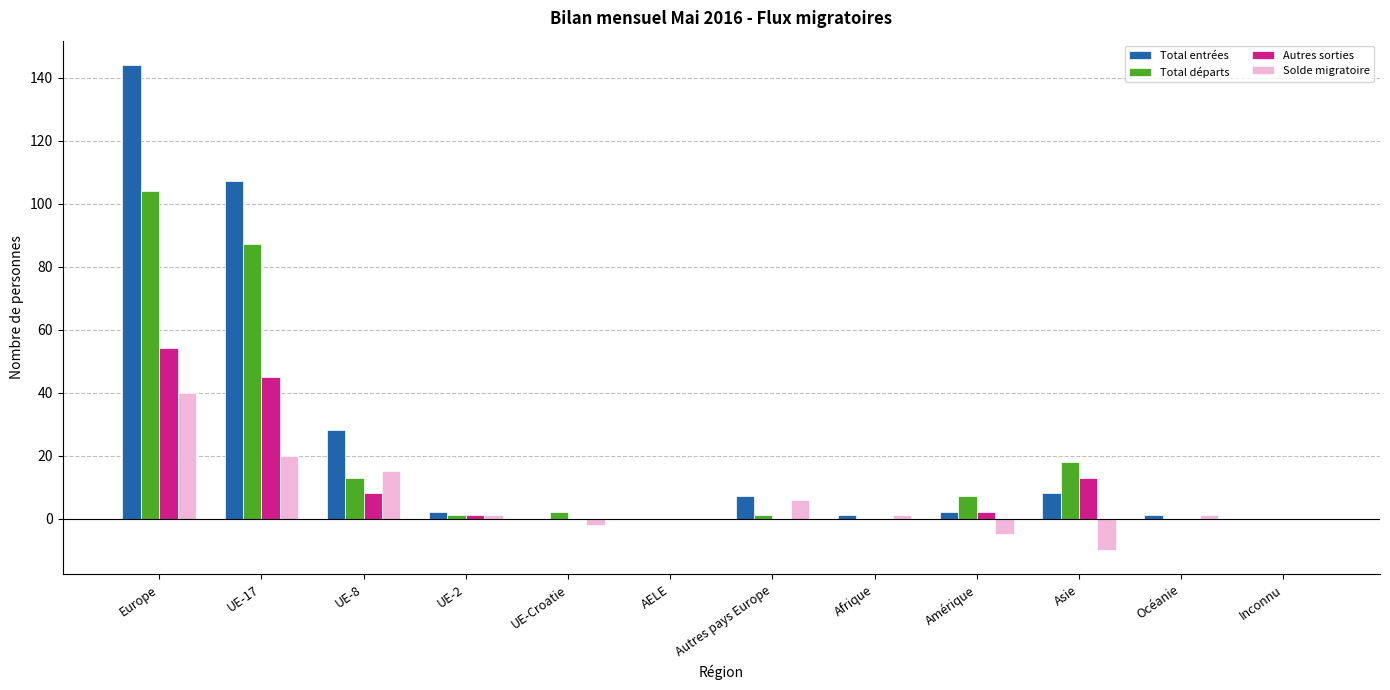

Count the number of data series in this chart.

4